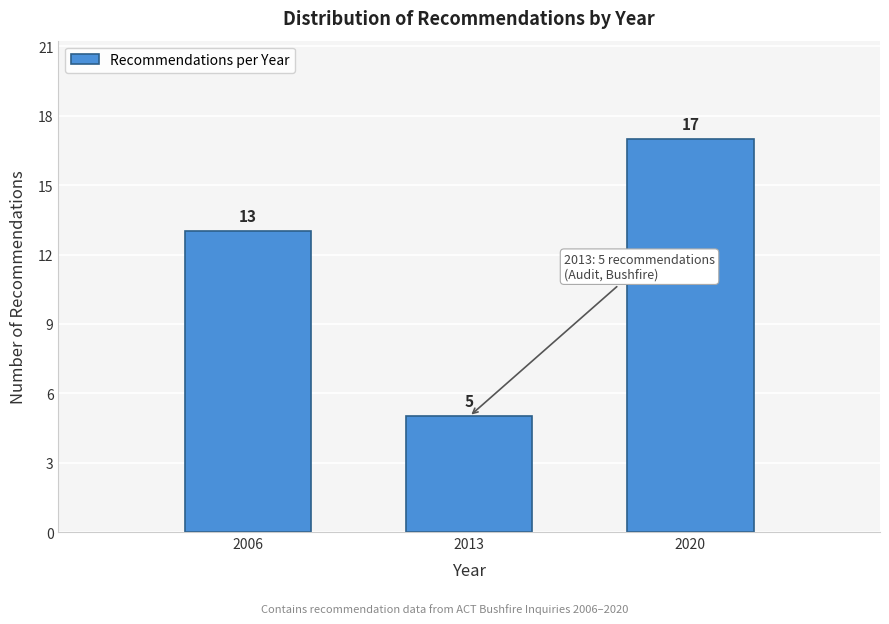

Reading right to left, list all the values displayed in this chart.

17	5	13